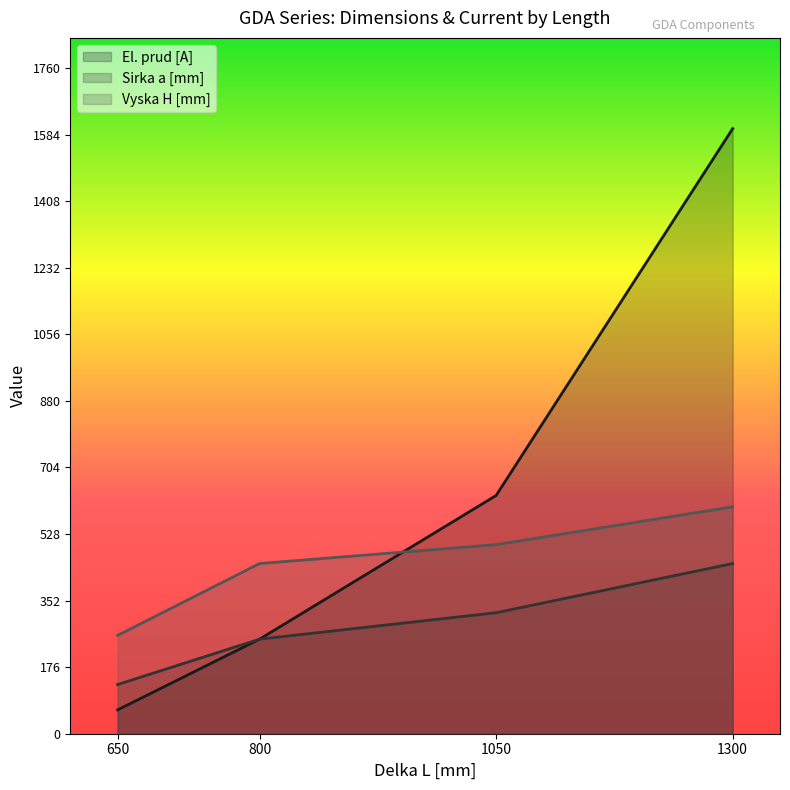

True or false: Sirka a [mm] line has more than 2 points higher than both neighbors.

False